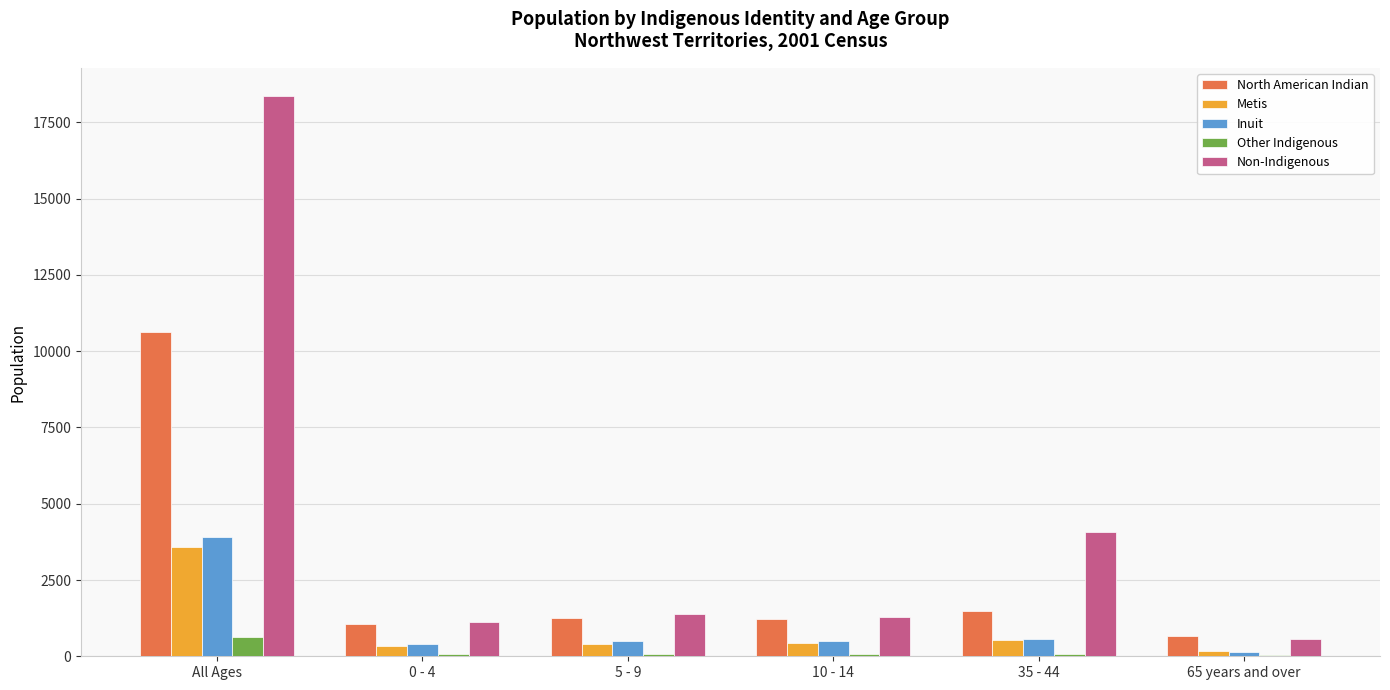

Is it true that North American Indian equals 10615 at All Ages?

True